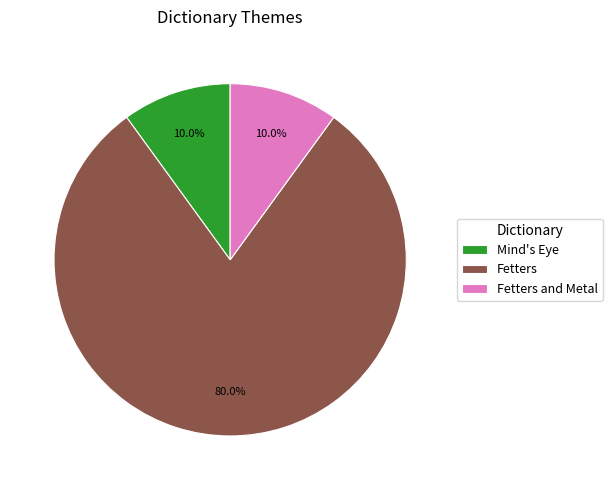

Between Fetters and Metal and Fetters, which is larger?

Fetters